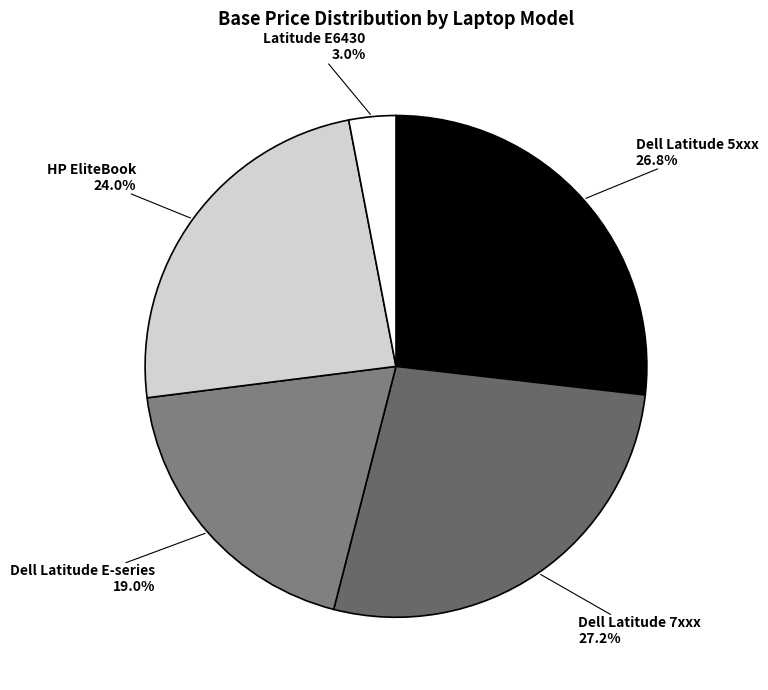

Does HP EliteBook represent more than half of the total?

No